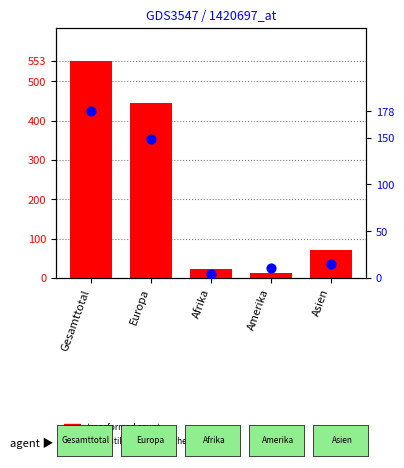

What is the total value across all series at Asien?

86